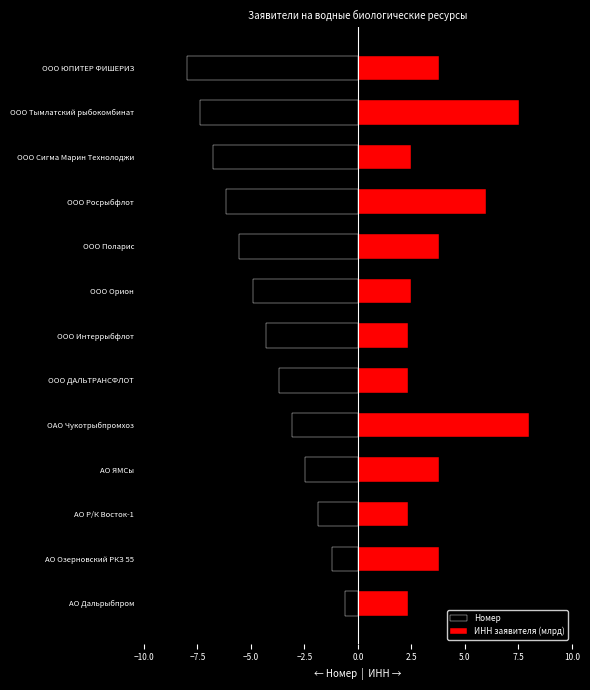

What is the difference between the maximum and minimum values in the Номер series?

7.4